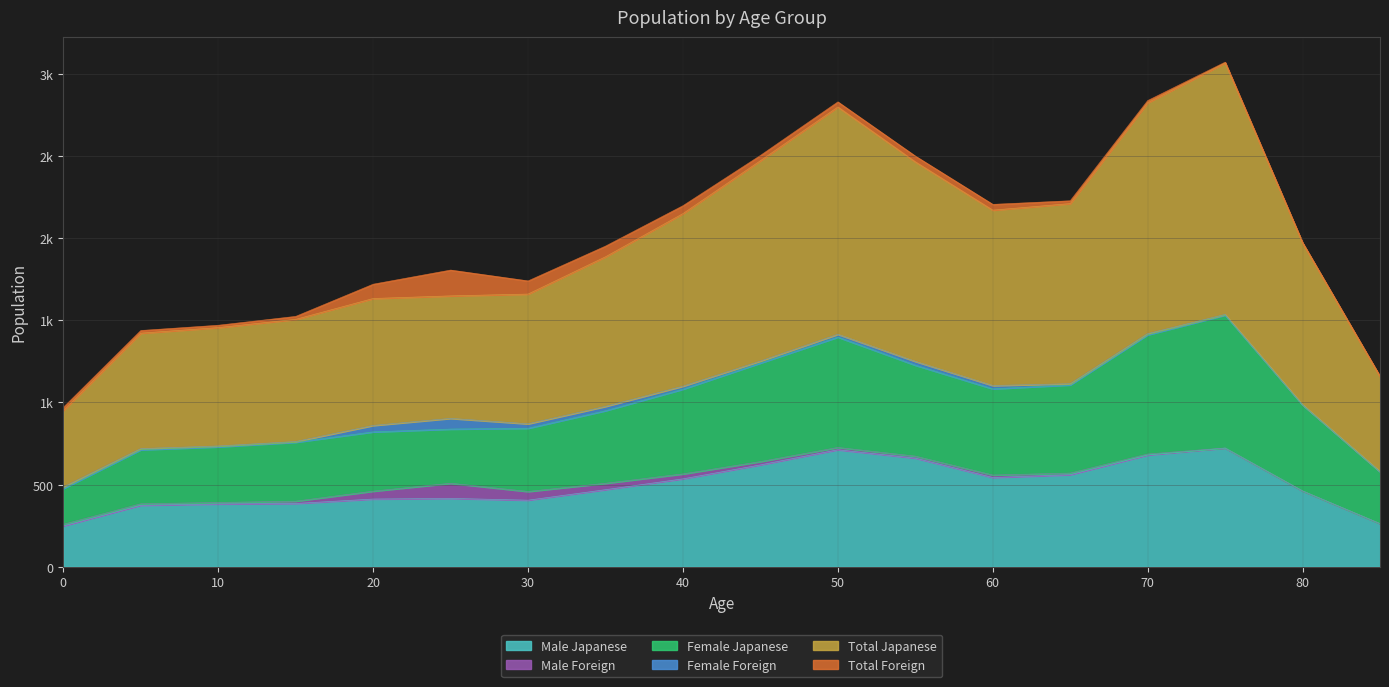

What is the value of the Total Japanese point at the 7th from the left?

843